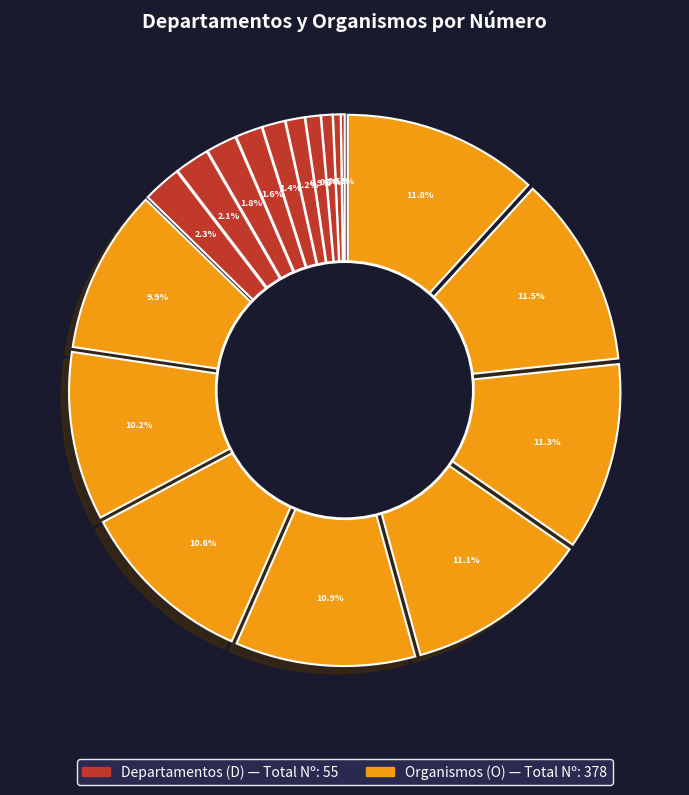

How many segments does this pie chart have?

18